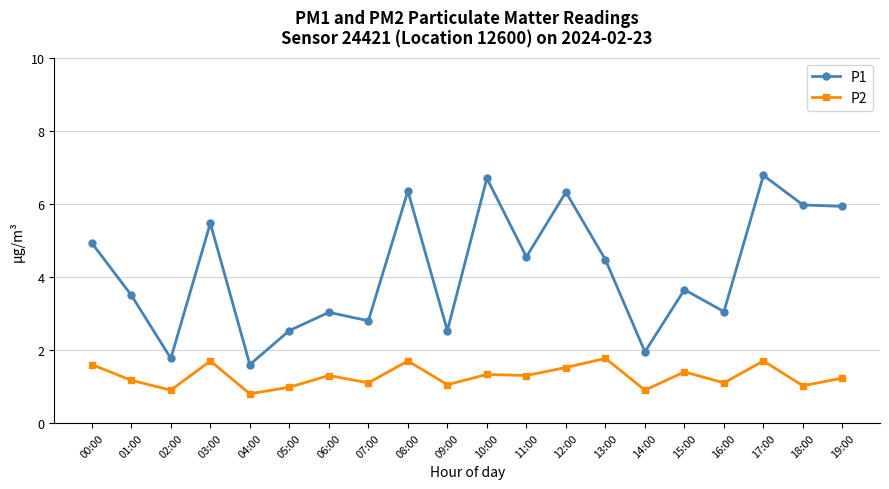

What is the maximum value for P1?

6.8